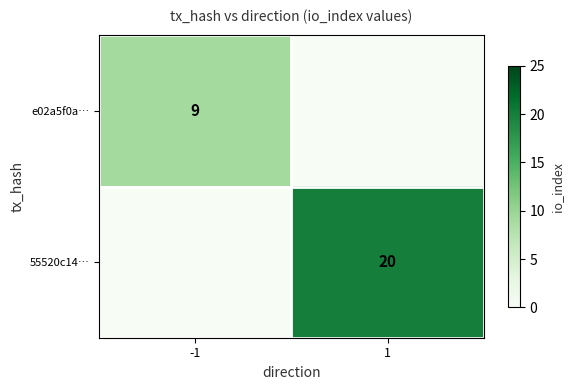

True or false: e02a5f0a… has a value of 9 at -1.

True